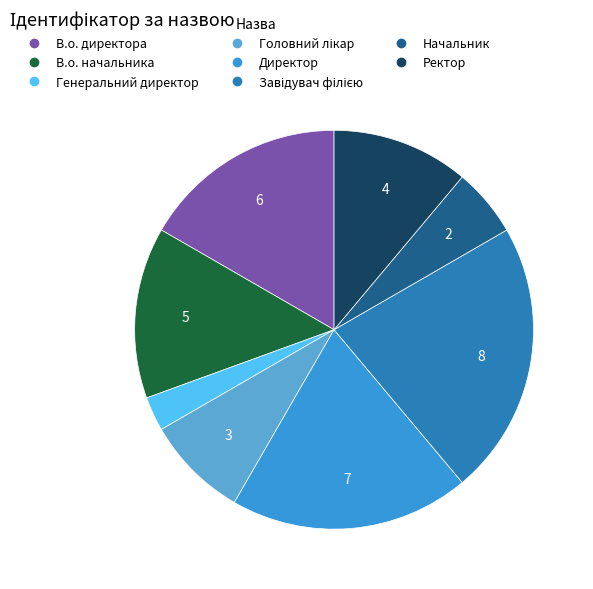

Is there any slice that represents more than half of the pie?

No